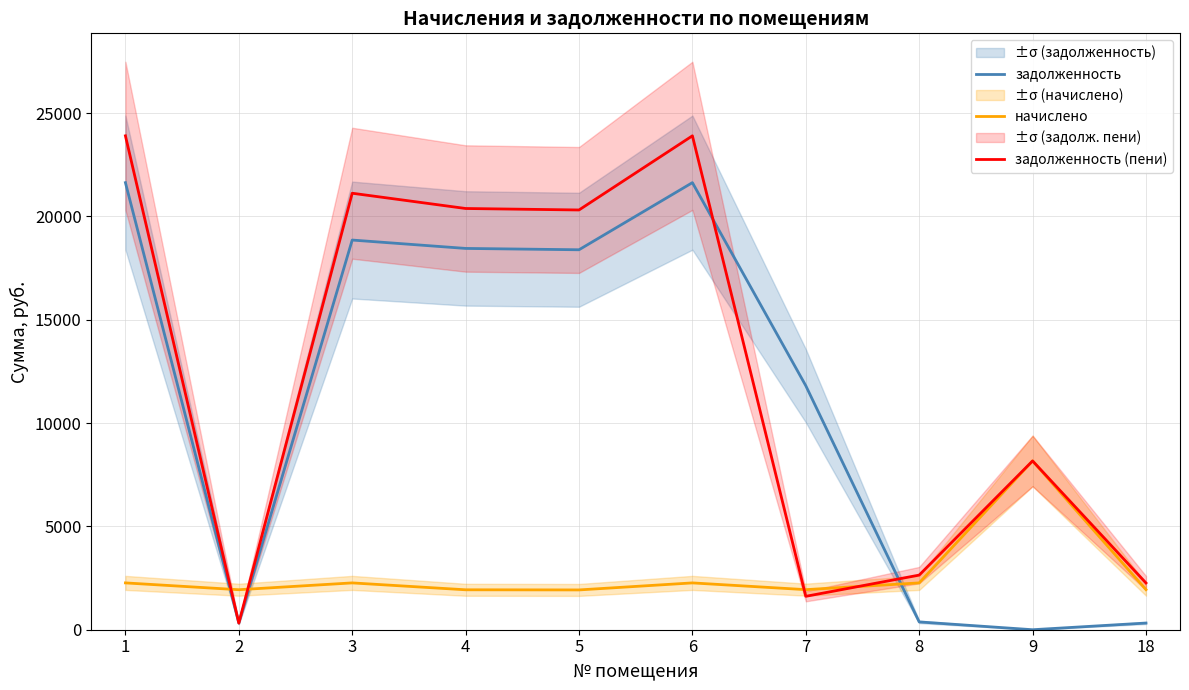

True or false: начислено has a value of 1172.1 at 1.

False